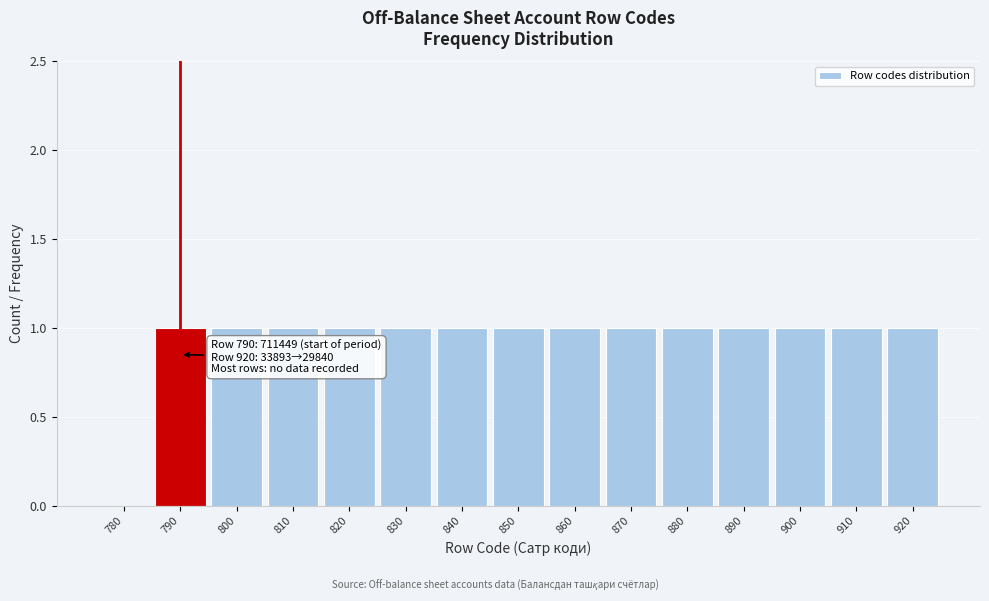

Reading right to left, list all the values displayed in this chart.

920=1	910=1	900=1	890=1	880=1	870=1	860=1	850=1	840=1	830=1	820=1	810=1	800=1	790=1	780=0